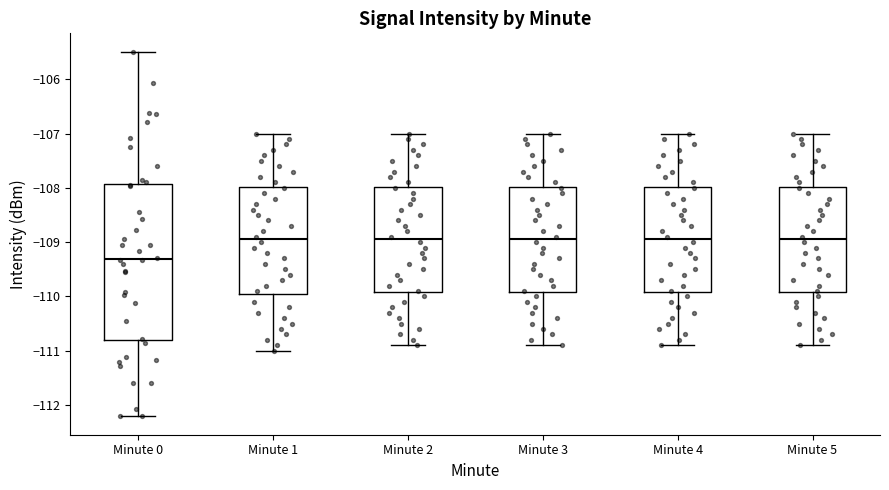

Reading left to right, transcribe this box plot: for each box, give where its median line is, the range the box spans, and where its two whiskers end, as read against the y-axis. The values are not printed on the chart, so give them approximately, as read against the axis.

Minute 0: median -109.3, box -110.8 to -107.9, whiskers -112.2 to -105.5
Minute 1: median -108.9, box -109.9 to -108.0, whiskers -111.0 to -107.0
Minute 2: median -108.9, box -109.9 to -108.0, whiskers -110.9 to -107.0
Minute 3: median -108.9, box -109.9 to -108.0, whiskers -110.9 to -107.0
Minute 4: median -108.9, box -109.9 to -108.0, whiskers -110.9 to -107.0
Minute 5: median -108.9, box -109.9 to -108.0, whiskers -110.9 to -107.0